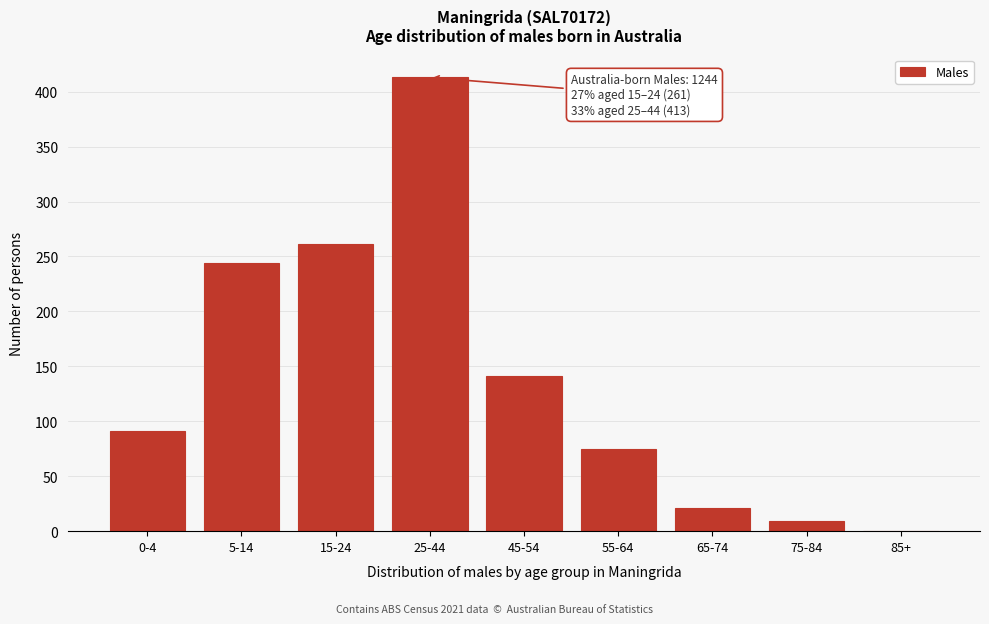

Reading left to right, transcribe all the data shown in this chart.

0-4=91	5-14=244	15-24=261	25-44=413	45-54=141	55-64=75	65-74=21	75-84=9	85+=0